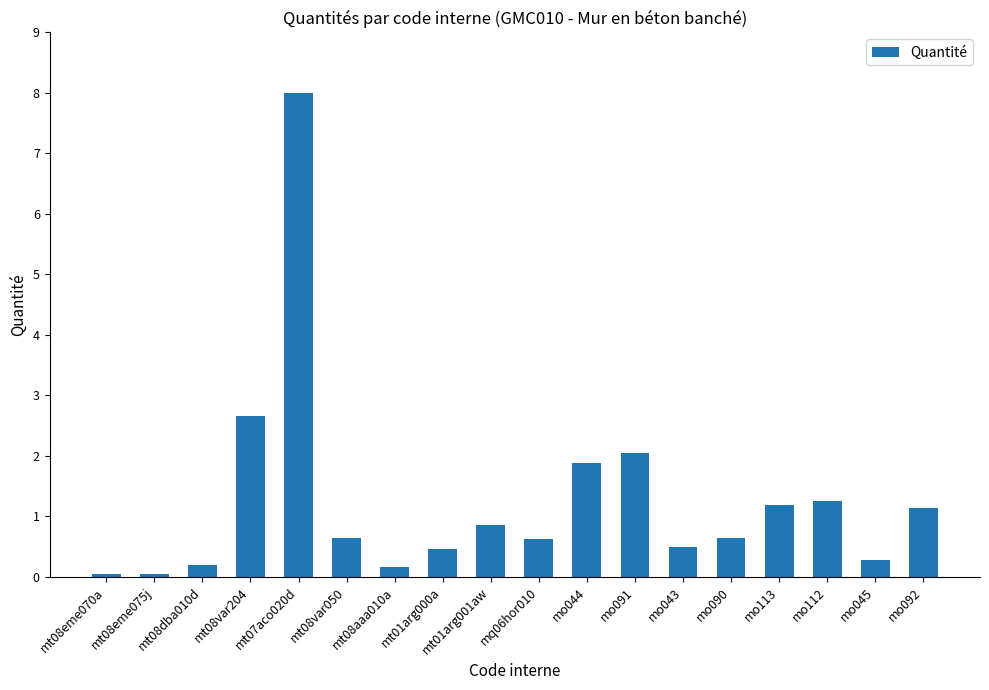

What is the greatest value displayed?

8.0